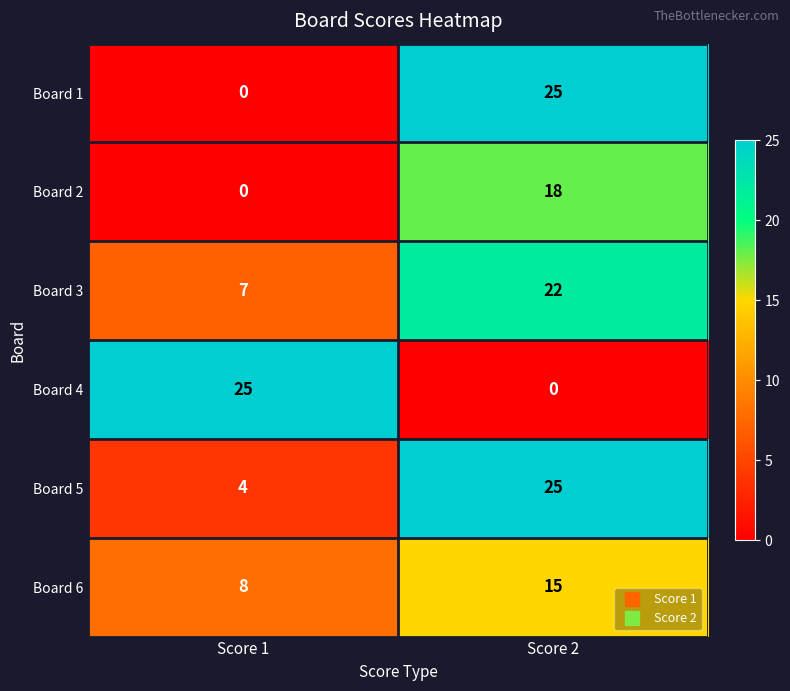

Reading left to right, transcribe all the data shown in this chart.

Board 1: 0	25
Board 2: 0	18
Board 3: 7	22
Board 4: 25	0
Board 5: 4	25
Board 6: 8	15